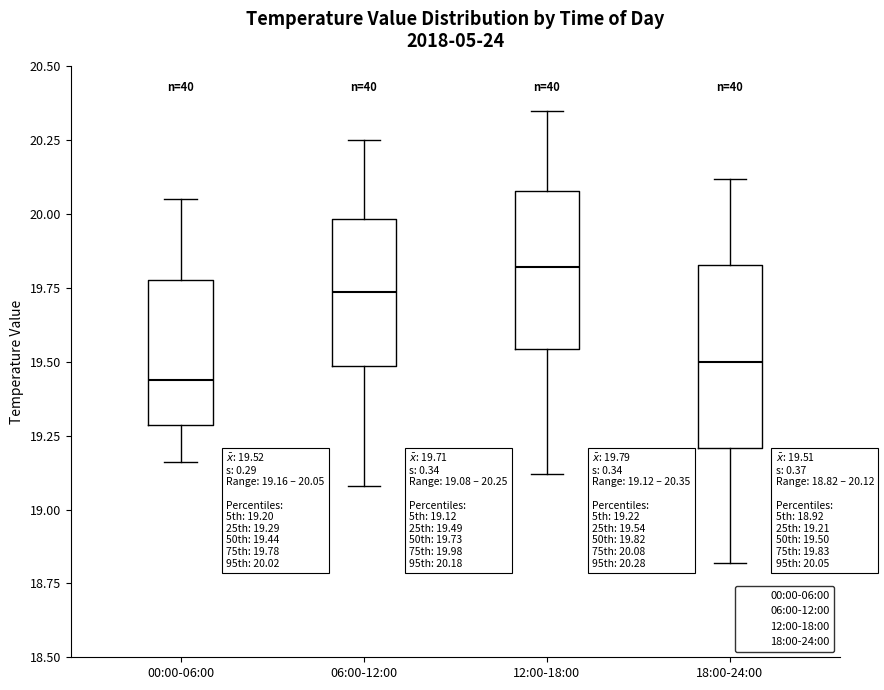

Which box has the highest median line?

12:00-18:00